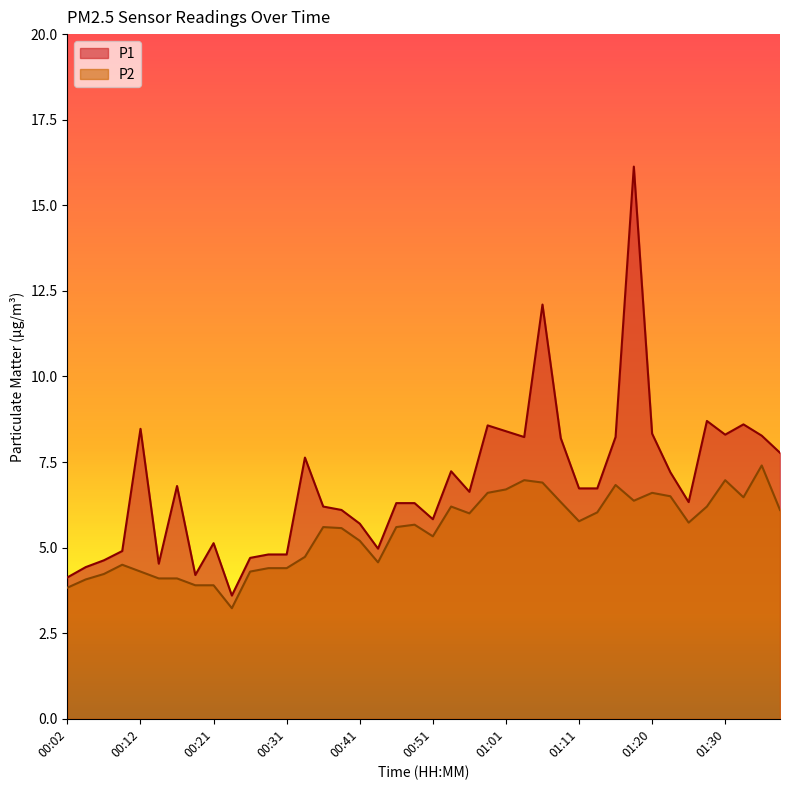

At which category is the sum across all series the highest?

01:18